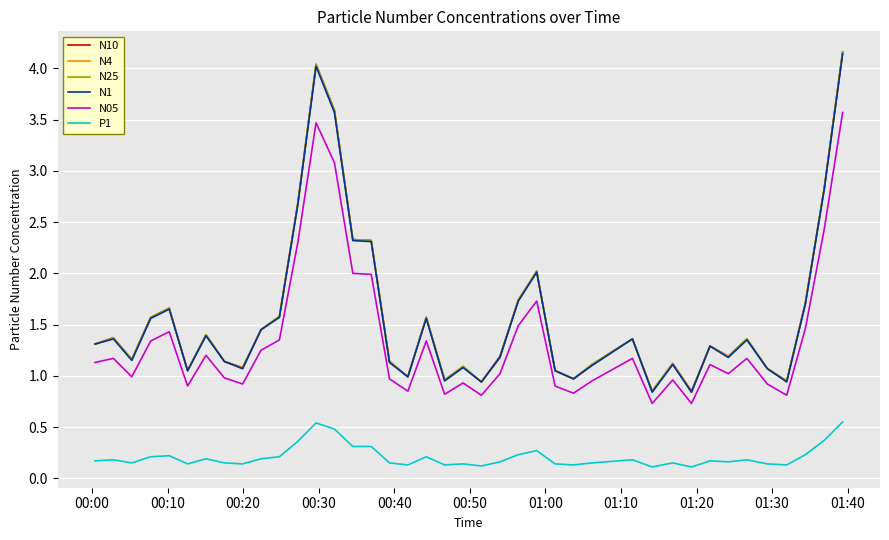

What is the greatest value displayed?

4.2